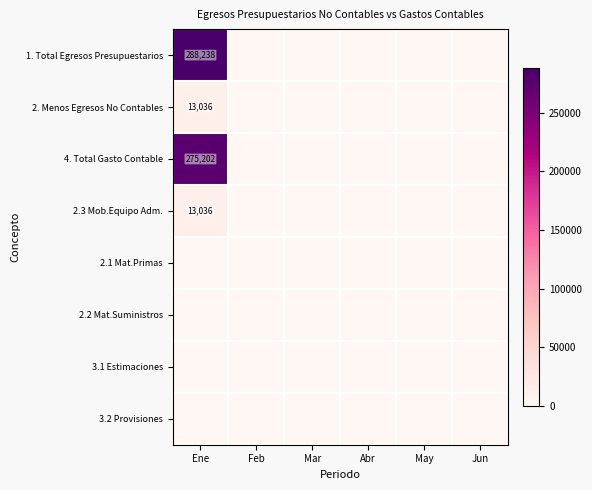

Which series has the widest spread of values?

1. Total Egresos Presupuestarios